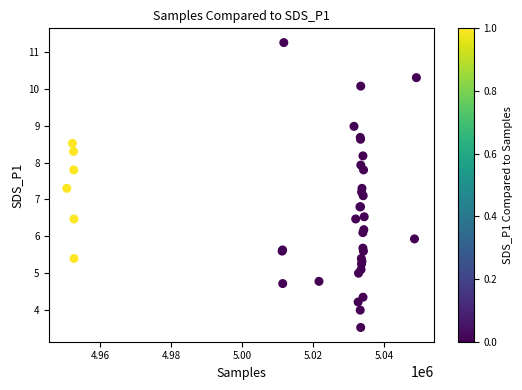

What Y value in the scatter plot is closest to 7?

7.1